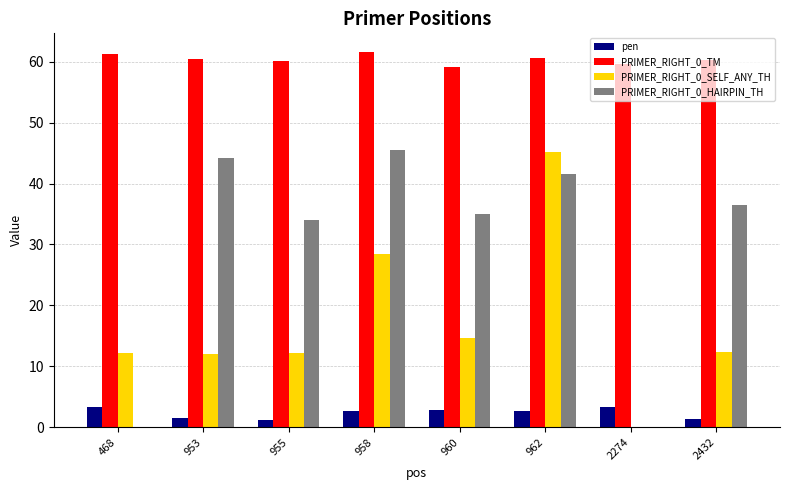

Does the chart contain stacked bars?

No